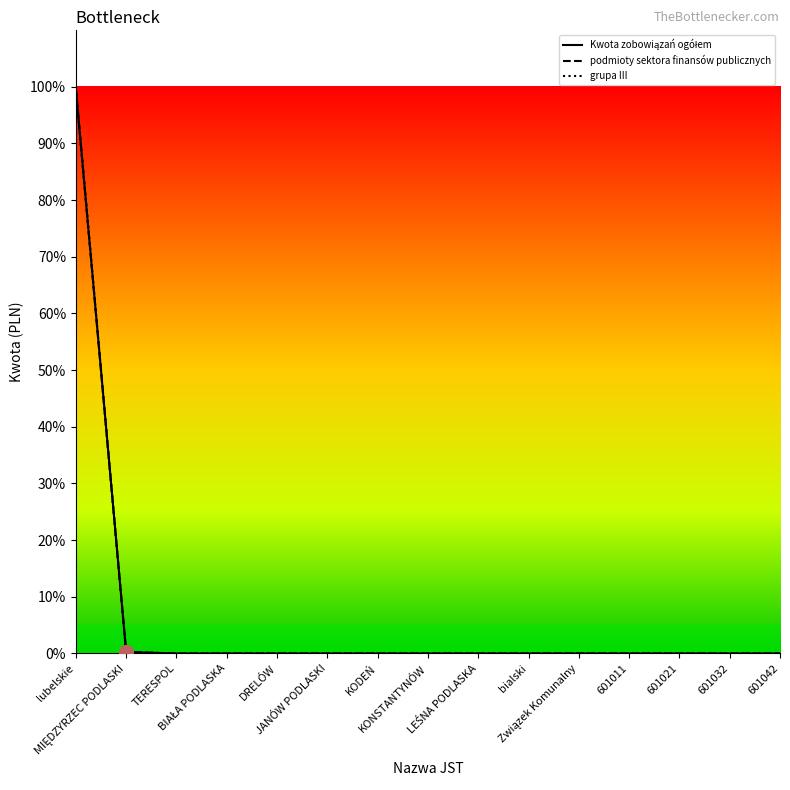

Does the chart have visible grid lines?

No